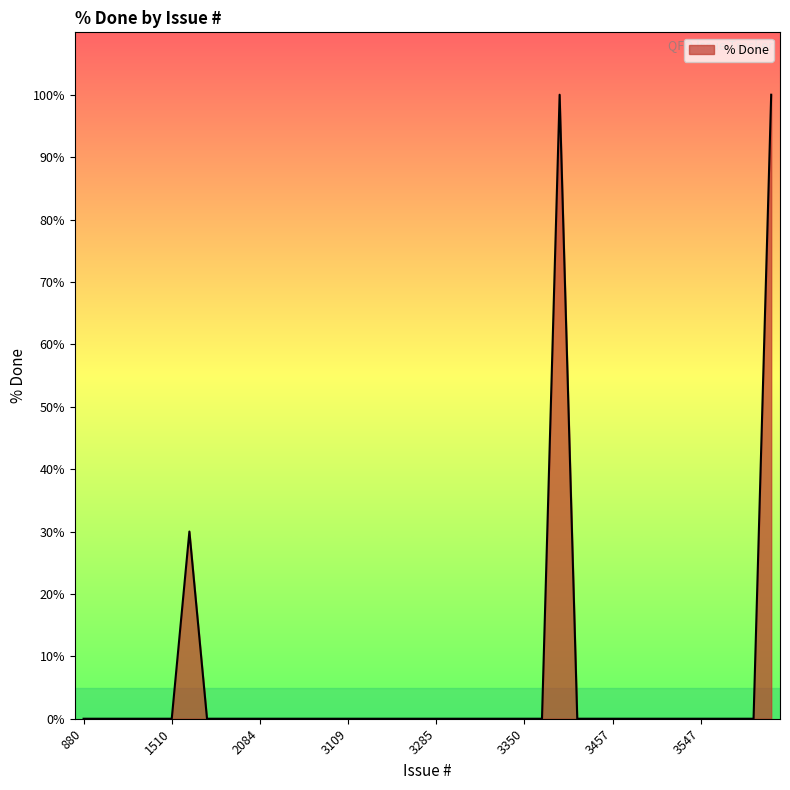

What is the greatest value displayed?

100